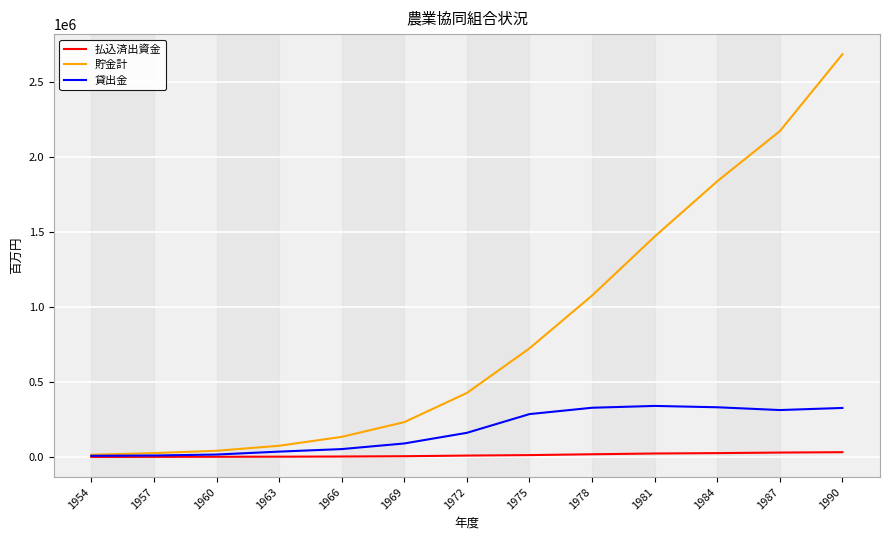

Rank the series by their maximum value, from lowest to highest.

払込済出資金, 貸出金, 貯金計